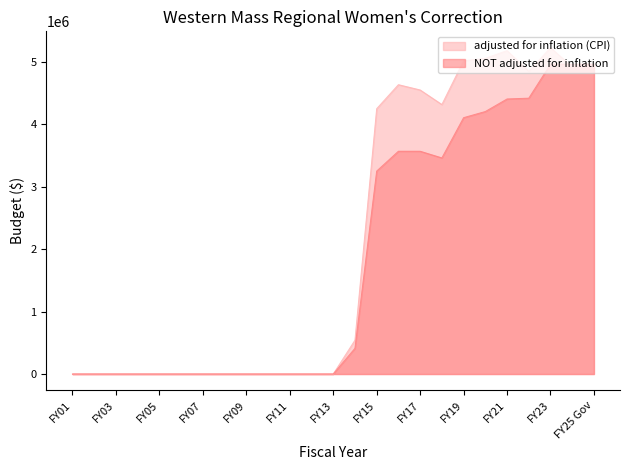

What is the difference between the maximum and minimum values in the NOT adjusted for inflation series?

4965798